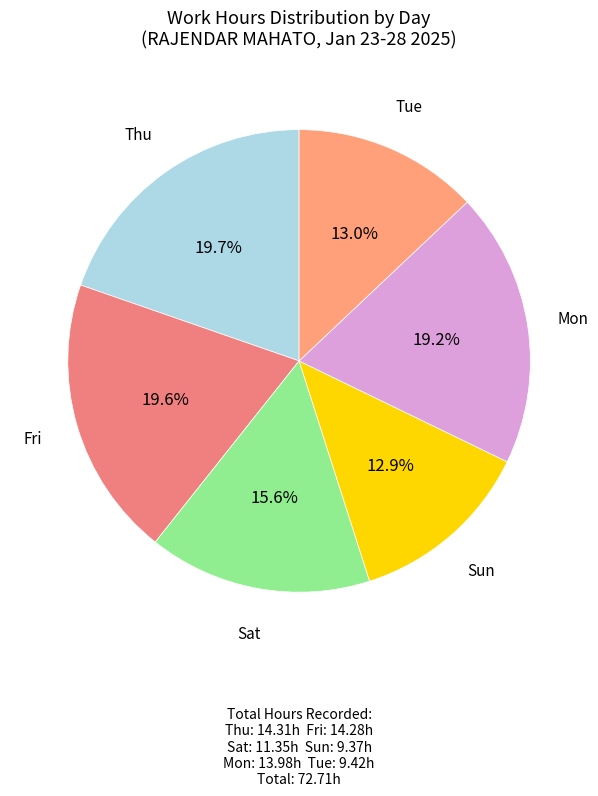

Count the number of slices in the pie.

6